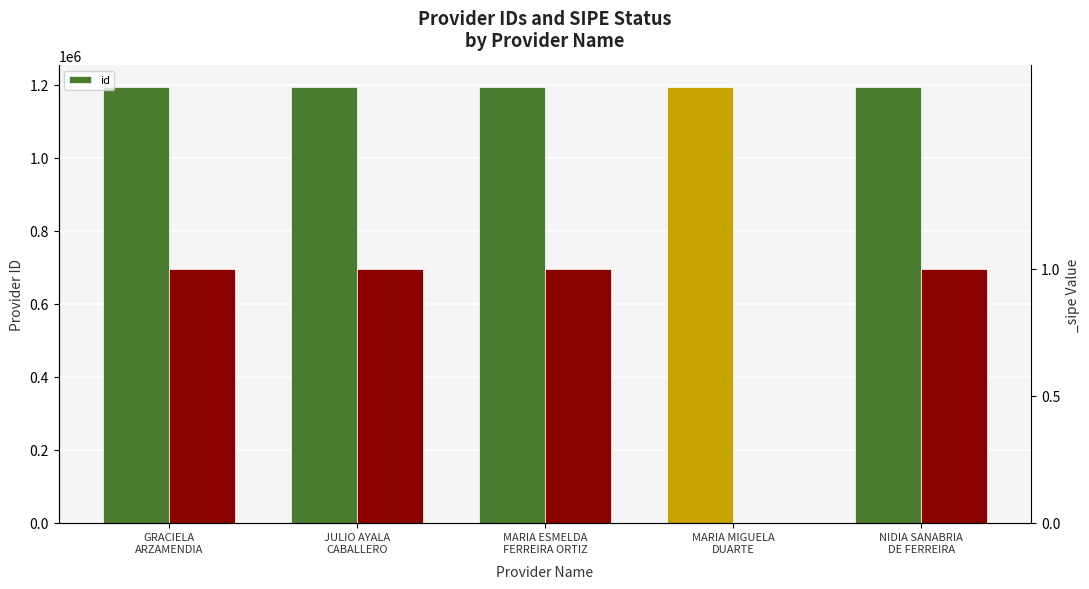

Where is the data nearest to the value 1193338?

MARIA ESMELDA
FERREIRA ORTIZ